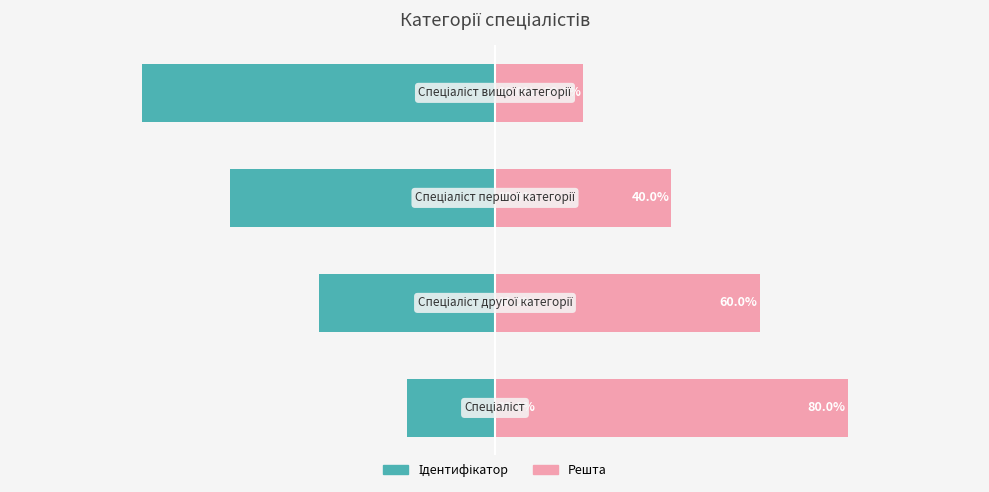

Reading left to right, transcribe all the data shown in this chart.

Ідентифікатор (ліво): 0=-20	1=-40	2=-60	3=-80
Решта (право): 0=80	1=60	2=40	3=20